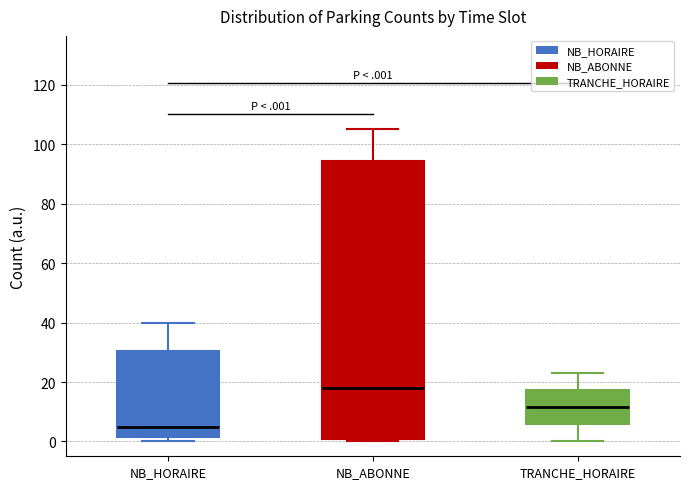

Which box's median line is the lowest?

NB_HORAIRE